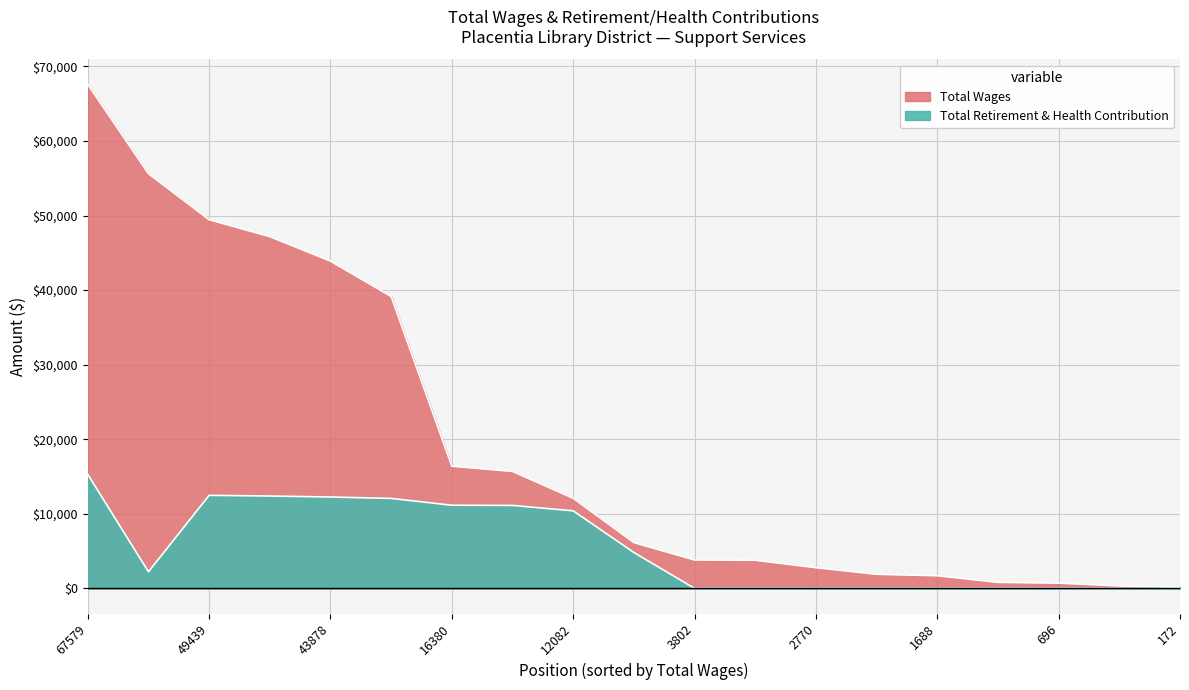

The value of Total Retirement & Health Contribution at 16380 is 6802. True or false?

False